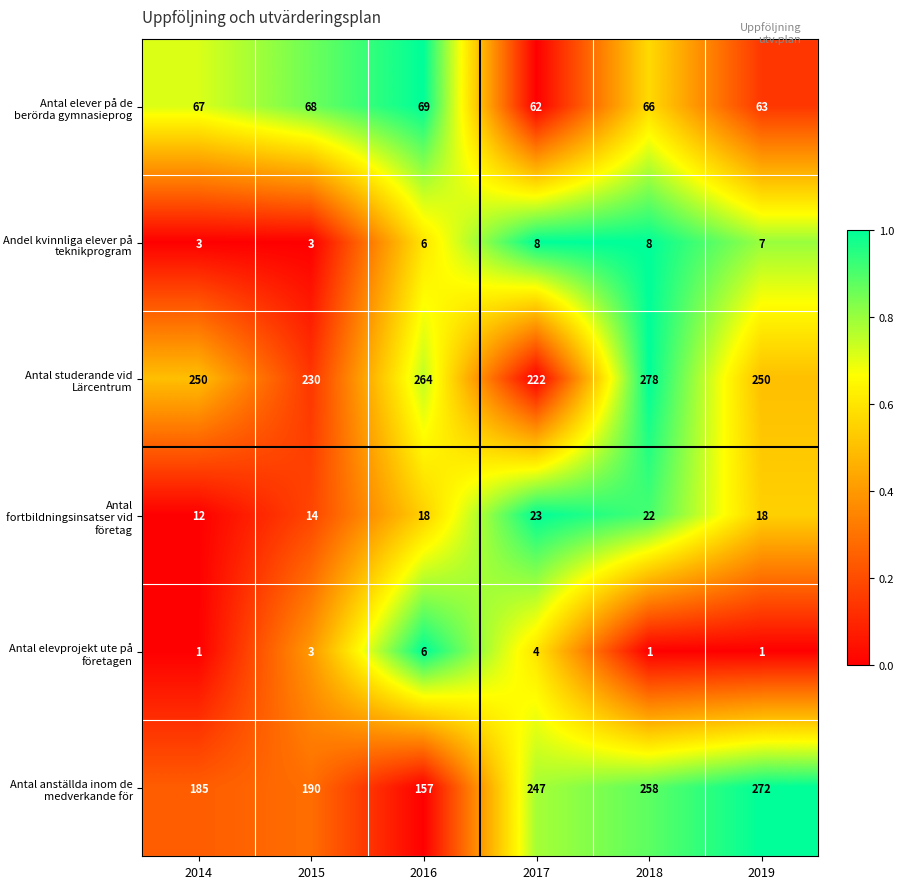

What is the average value of the Antal elevprojekt ute på företagen series?

3